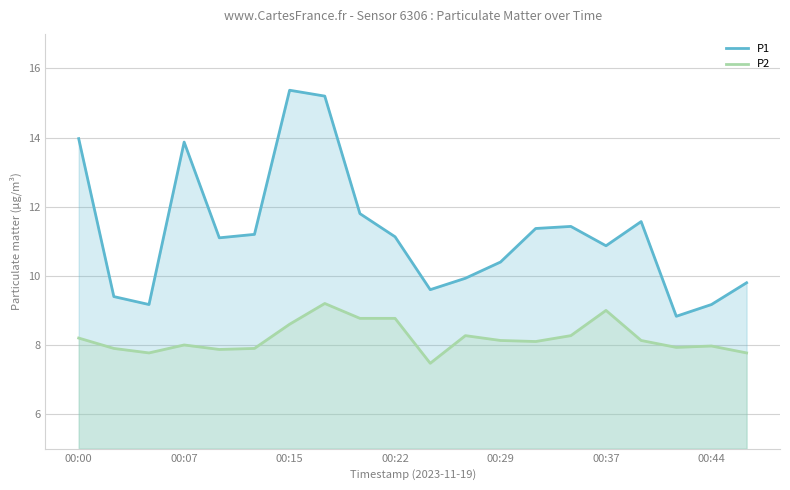

True or false: P1 and P2 cross at least once.

False